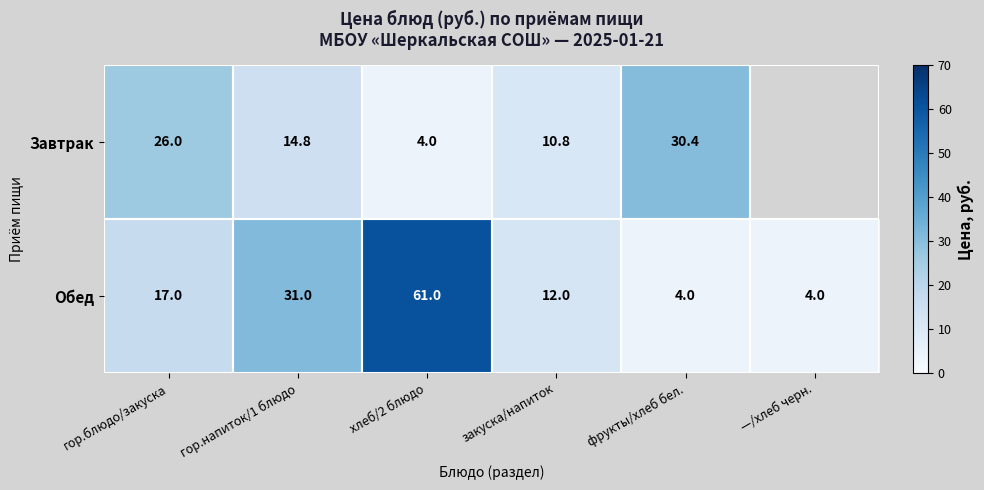

What is the total value across all series at фрукты/хлеб бел.?

34.4